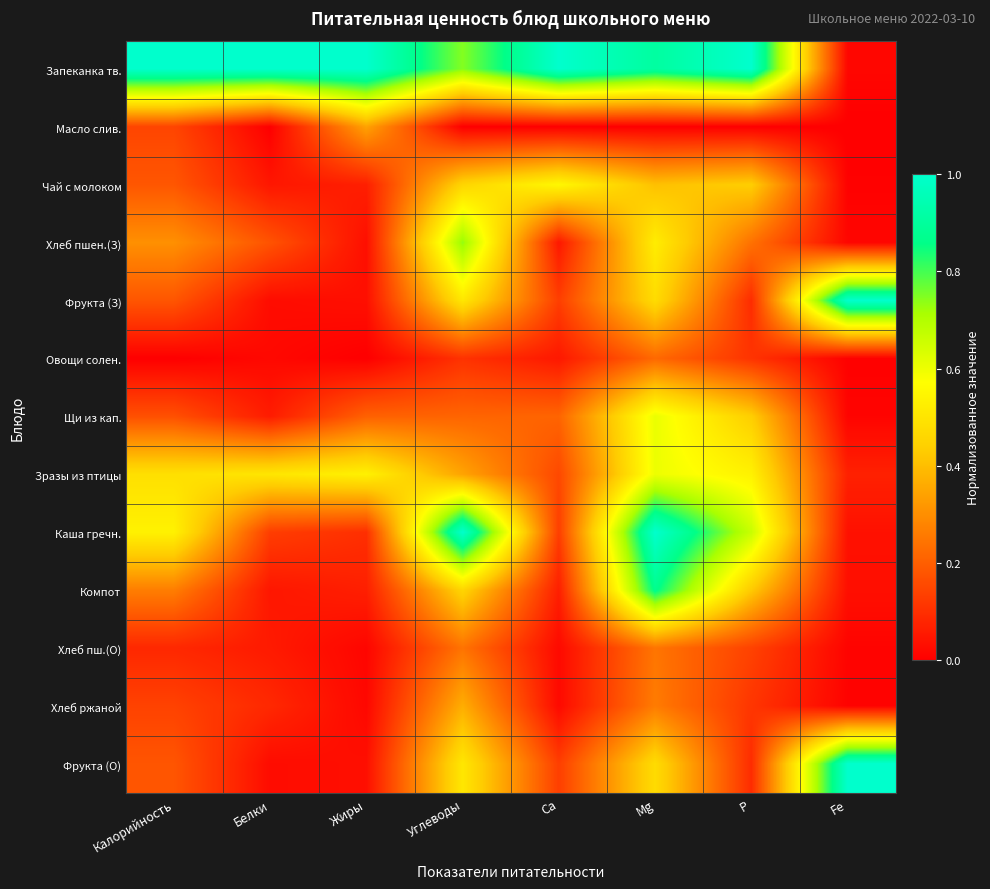

Reading right to left, transcribe all the data shown in this chart.

Запеканка тв.: Fe=0.0	P=1.0	Mg=0.9	Са=1.0	Углеводы=0.7	Жиры=1.0	Белки=1.0	Калорийность=1.0
Масло слив.: Fe=0.0	P=0.0	Mg=0.0	Са=0.0	Углеводы=0.0	Жиры=0.3	Белки=0.0	Калорийность=0.1
Чай с молоком: Fe=0.0	P=0.4	Mg=0.4	Са=0.6	Углеводы=0.5	Жиры=0.1	Белки=0.0	Калорийность=0.2
Хлеб пшен.(З): Fe=0.0	P=0.2	Mg=0.5	Са=0.1	Углеводы=0.7	Жиры=0.0	Белки=0.2	Калорийность=0.3
Фрукта (З): Fe=1.0	P=0.1	Mg=0.5	Са=0.1	Углеводы=0.5	Жиры=0.0	Белки=0.0	Калорийность=0.2
Овощи солен.: Fe=0.0	P=0.1	Mg=0.2	Са=0.1	Углеводы=0.1	Жиры=0.0	Белки=0.0	Калорийность=0.0
Щи из кап.: Fe=0.0	P=0.4	Mg=0.6	Са=0.2	Углеводы=0.2	Жиры=0.2	Белки=0.1	Калорийность=0.2
Зразы из птицы: Fe=0.1	P=0.5	Mg=0.6	Са=0.2	Углеводы=0.3	Жиры=0.5	Белки=0.5	Калорийность=0.5
Каша гречн.: Fe=0.0	P=0.7	Mg=1.0	Са=0.1	Углеводы=1.0	Жиры=0.1	Белки=0.1	Калорийность=0.5
Компот: Fe=0.0	P=0.4	Mg=0.9	Са=0.1	Углеводы=0.5	Жиры=0.1	Белки=0.0	Калорийность=0.3
Хлеб пш.(О): Fe=0.0	P=0.1	Mg=0.2	Са=0.0	Углеводы=0.2	Жиры=0.0	Белки=0.1	Калорийность=0.1
Хлеб ржаной: Fe=0.0	P=0.1	Mg=0.3	Са=0.0	Углеводы=0.4	Жиры=0.0	Белки=0.1	Калорийность=0.1
Фрукта (О): Fe=1.0	P=0.1	Mg=0.5	Са=0.1	Углеводы=0.5	Жиры=0.0	Белки=0.0	Калорийность=0.2